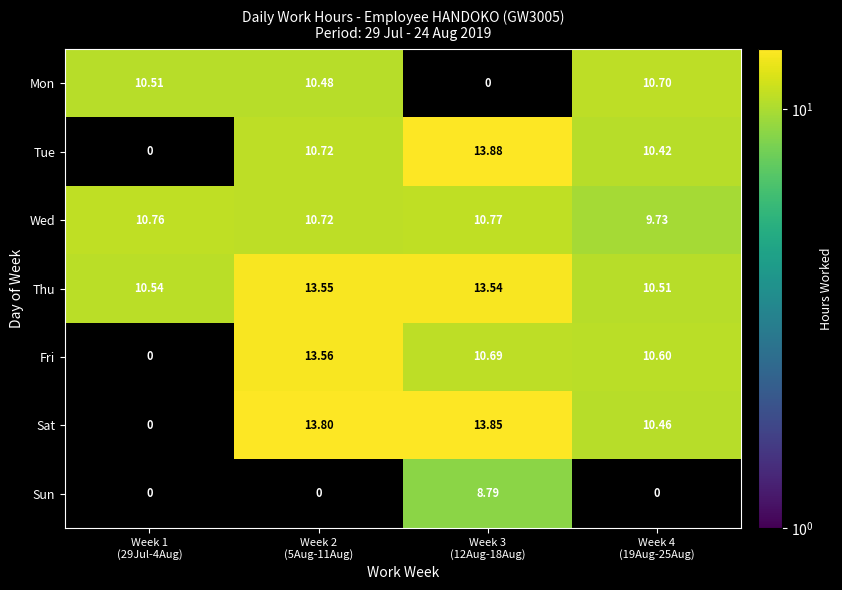

What is the average value of the Thu series?

12.0